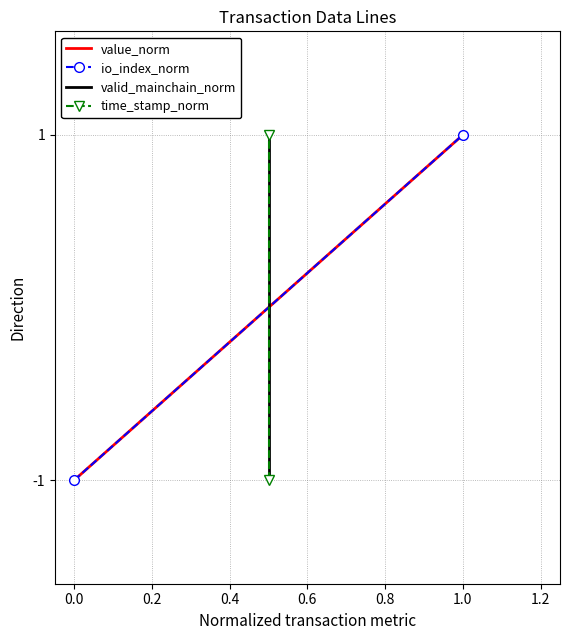

What is the lowest value of the io_index_norm series?

-1